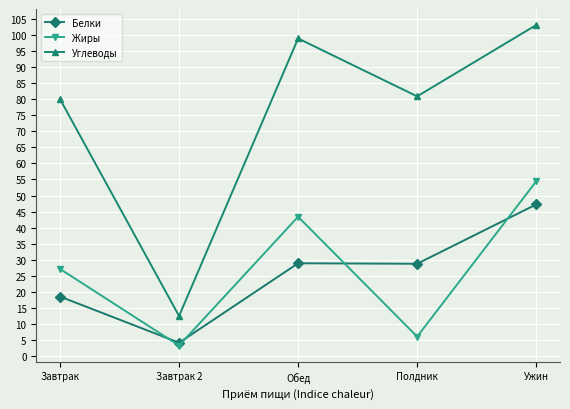

At which category does Белки reach its first local valley?

Завтрак 2